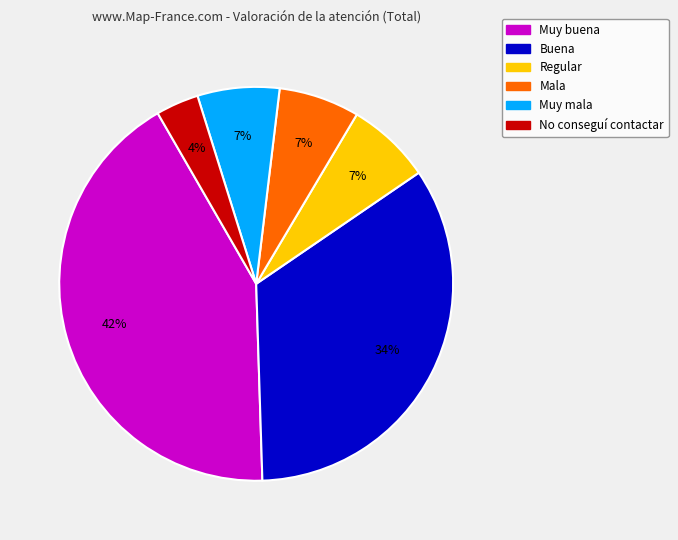

What percentage is the No conseguí contactar slice, to the nearest percent?

4%